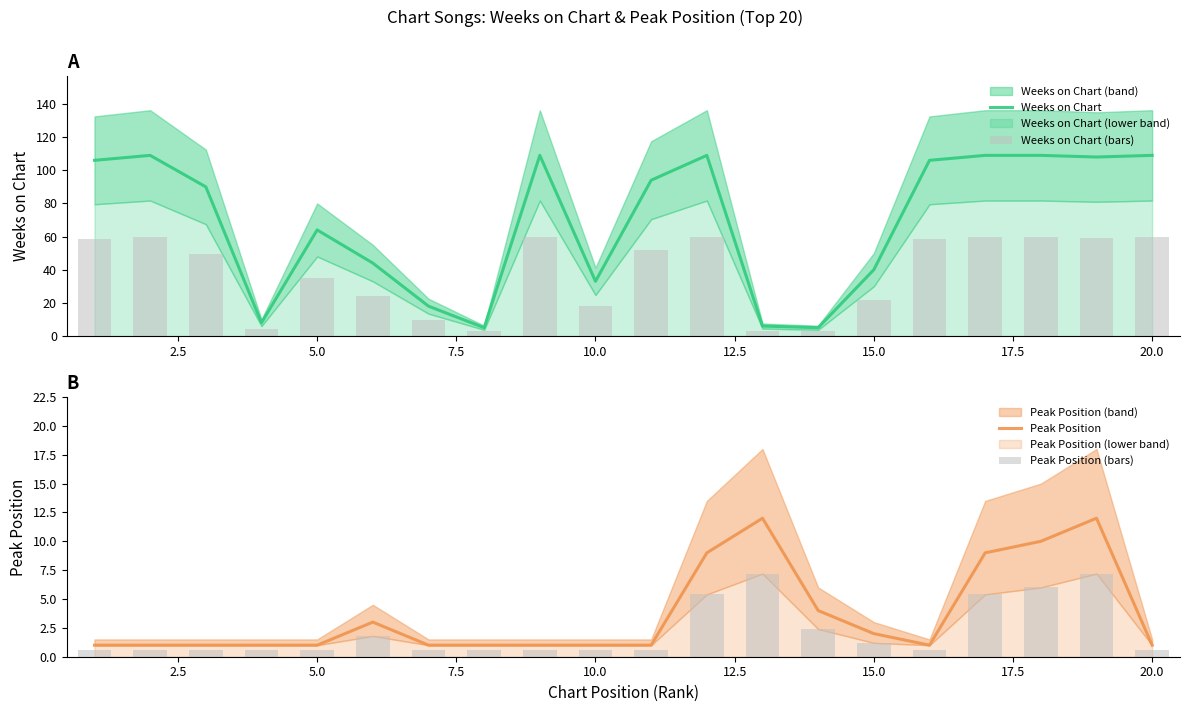

Reading left to right, transcribe all the data shown in this chart.

Weeks on Chart: 106.0	109.0	90.0	8.0	64.0	44.0	18.0	5.0	109.0	33.0	94.0	109.0	6.0	5.0	40.0	106.0	109.0	109.0	108.0	109.0
Weeks on Chart (bars): 58.3	60.0	49.5	4.4	35.2	24.2	9.9	2.8	60.0	18.2	51.7	60.0	3.3	2.8	22.0	58.3	60.0	60.0	59.4	60.0
Peak Position: 1.0	1.0	1.0	1.0	1.0	3.0	1.0	1.0	1.0	1.0	1.0	9.0	12.0	4.0	2.0	1.0	9.0	10.0	12.0	1.0
Peak Position (bars): 0.6	0.6	0.6	0.6	0.6	1.8	0.6	0.6	0.6	0.6	0.6	5.4	7.2	2.4	1.2	0.6	5.4	6.0	7.2	0.6